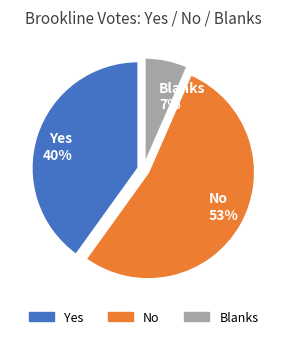

True or false: Blanks accounts for 7% of the total.

True